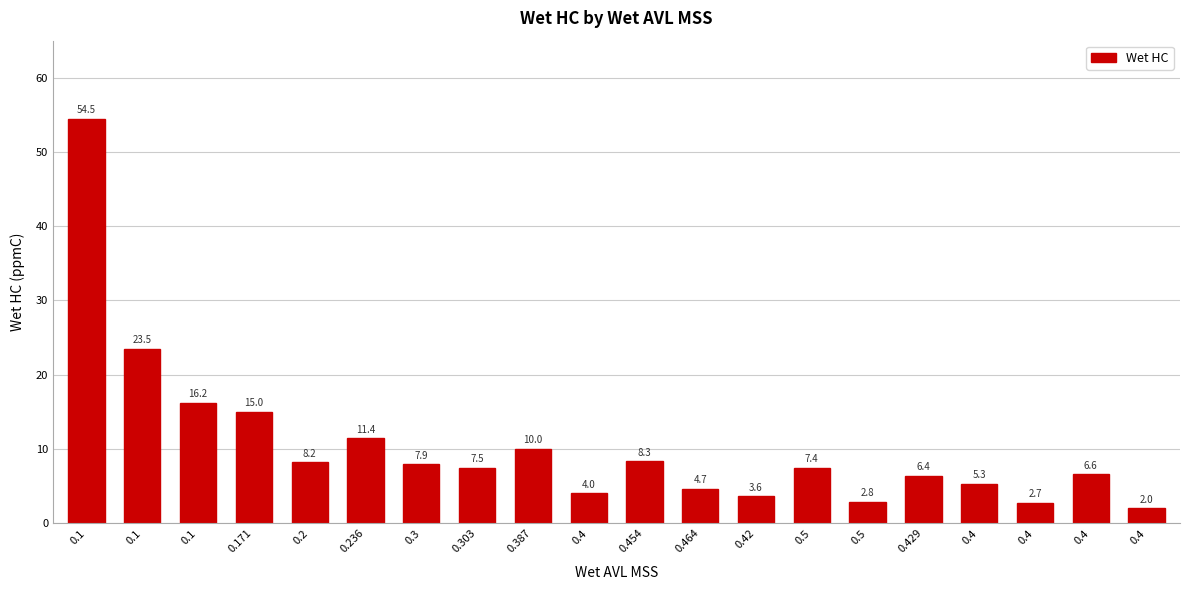

Reading left to right, what are all the values shown in this chart?

54.5	23.5	16.2	15.0	8.2	11.4	7.9	7.5	10.0	4.0	8.3	4.7	3.6	7.4	2.8	6.4	5.3	2.7	6.6	2.0